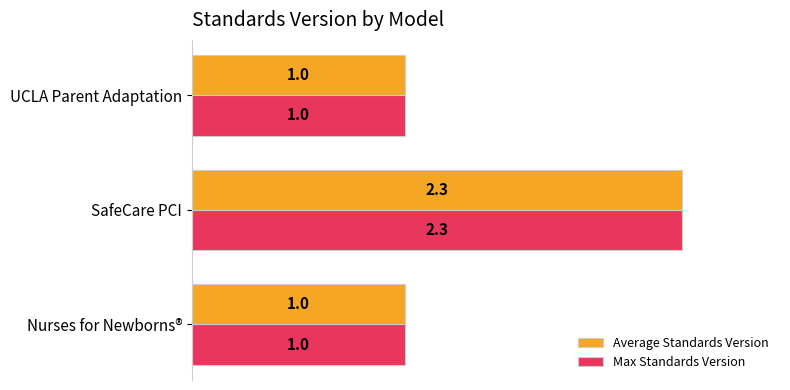

What are all the series names shown in the legend?

Average Standards Version, Max Standards Version